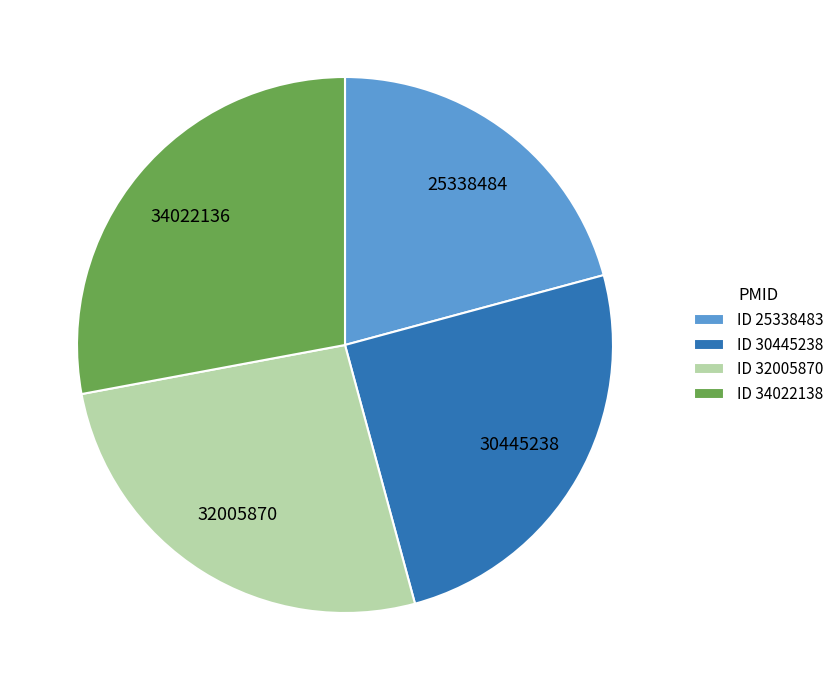

Does any single category account for the majority?

No